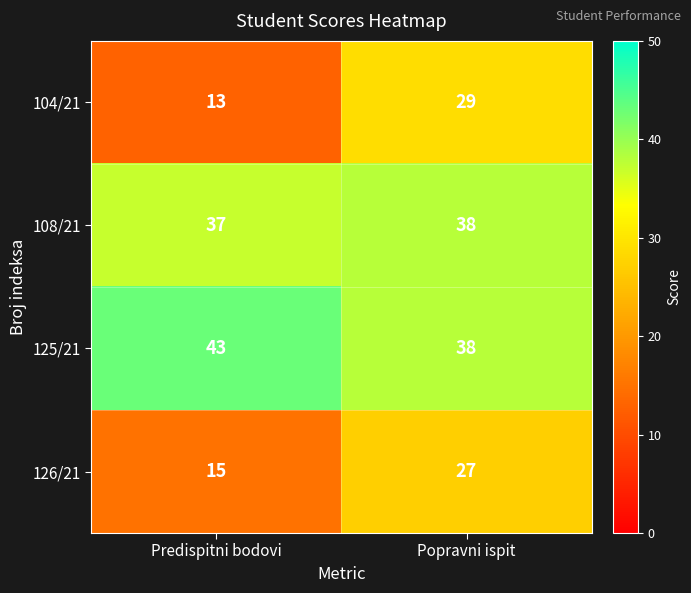

What is the difference between the maximum and minimum values in the 104/21 series?

16